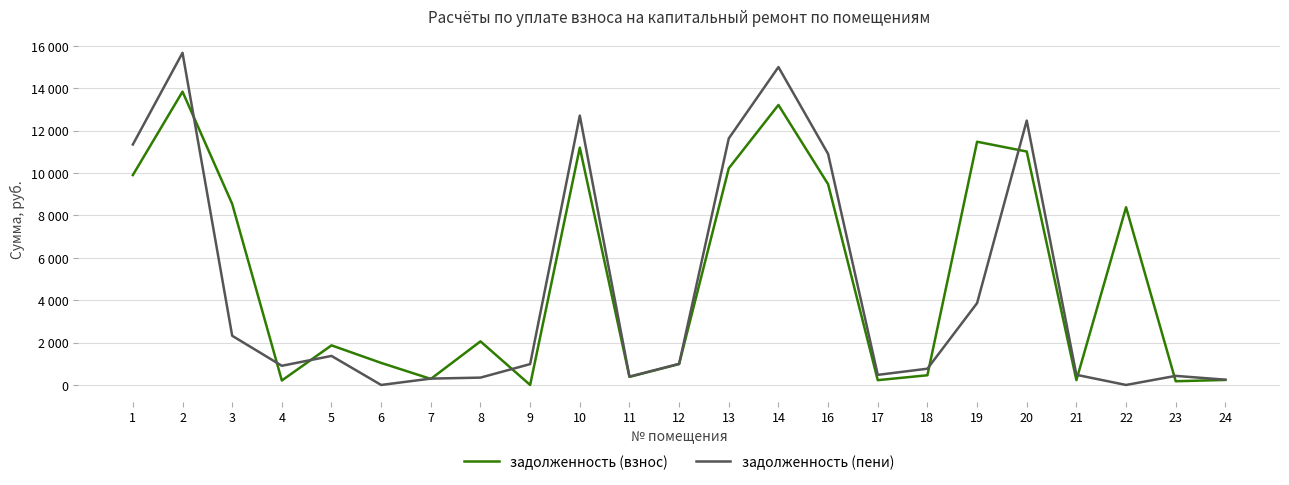

List the series in order of their overall mean, highest first.

задолженность (взнос), задолженность (пени)